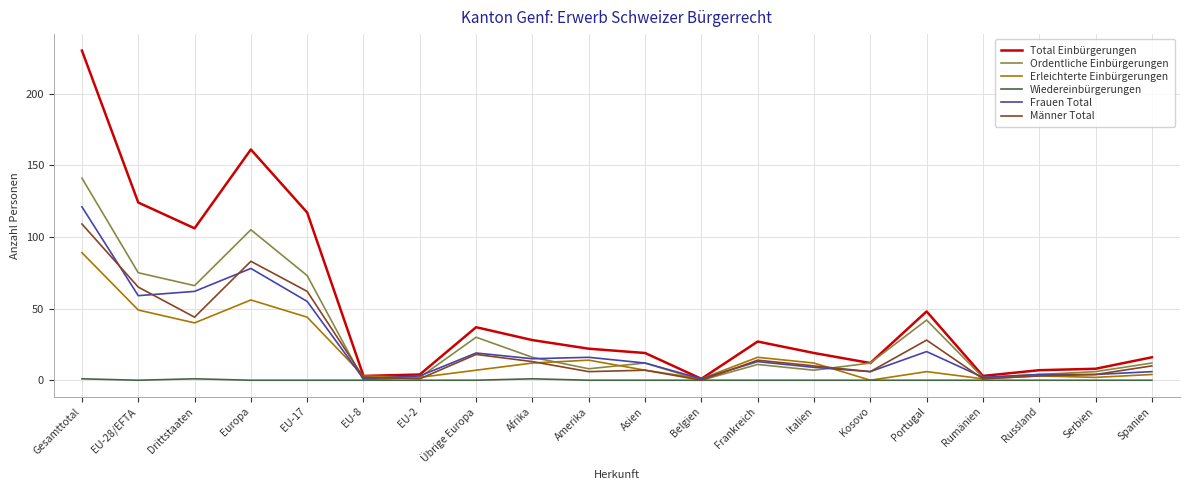

Does the chart display data point markers on the line(s)?

No